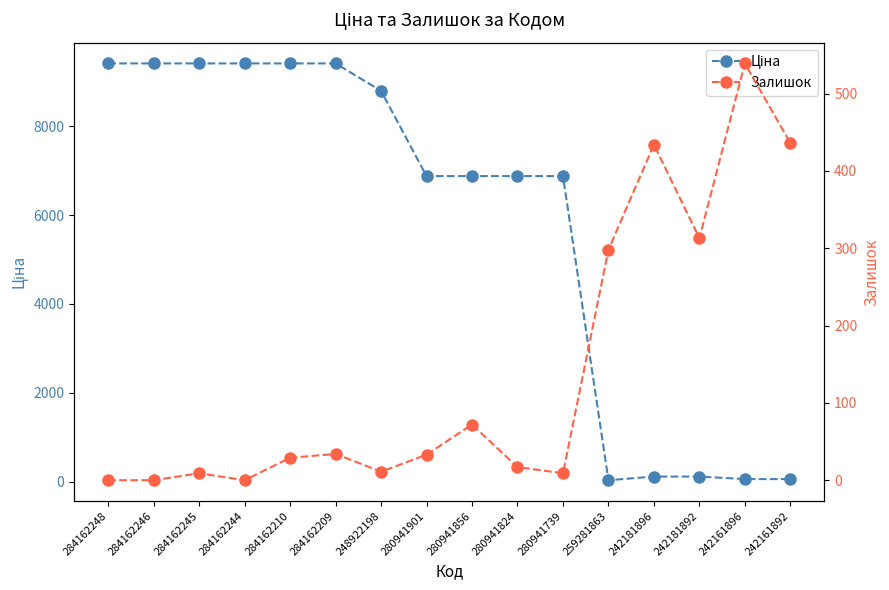

What is the total value across all series at 284162244?

9416.9